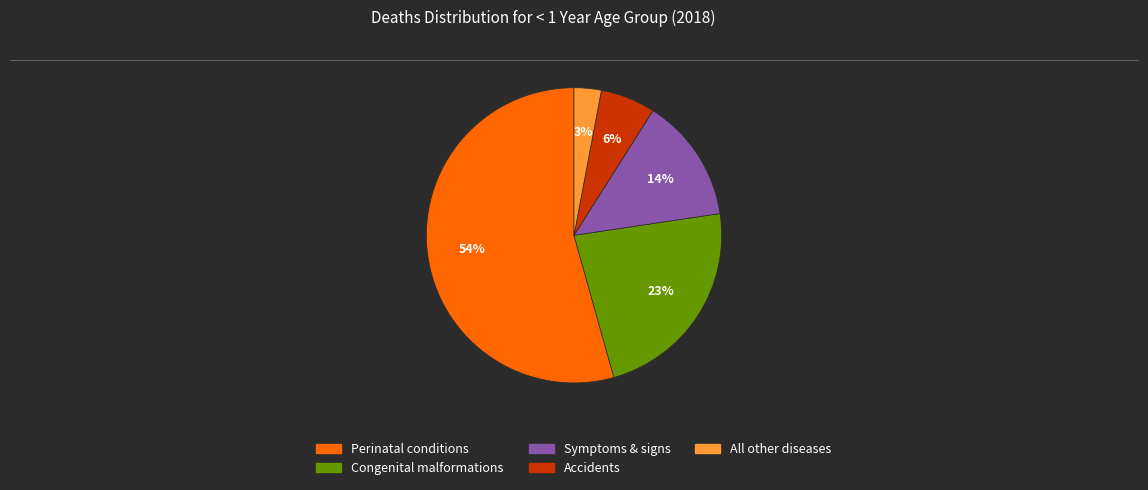

Is the sum of Congenital malformations and Perinatal conditions greater than half?

Yes